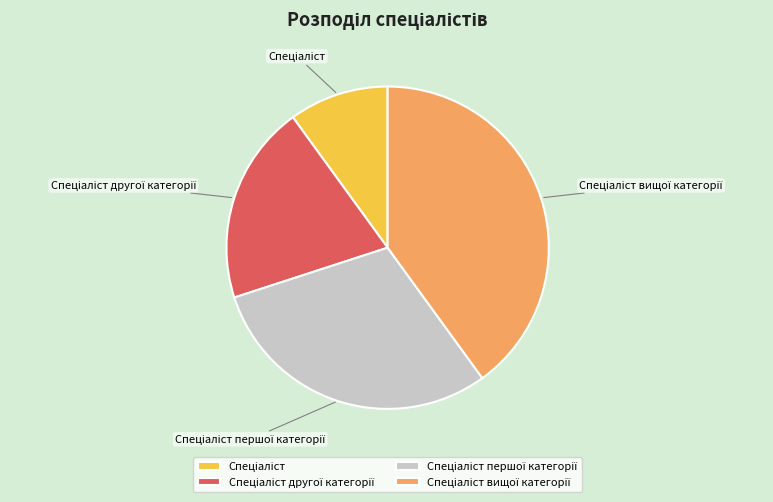

Does any single category account for the majority?

No